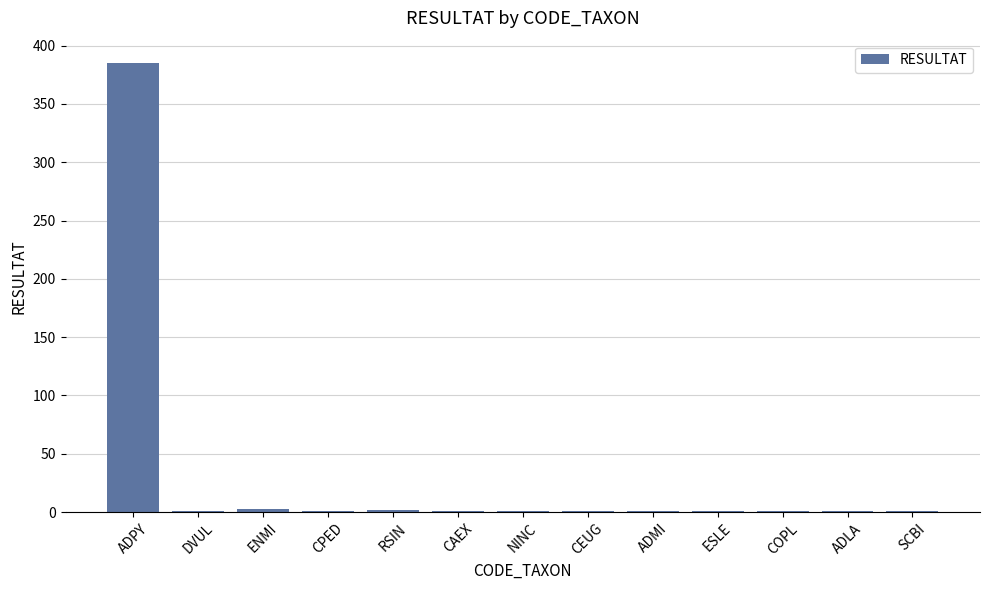

What is the maximum value shown in the chart?

385